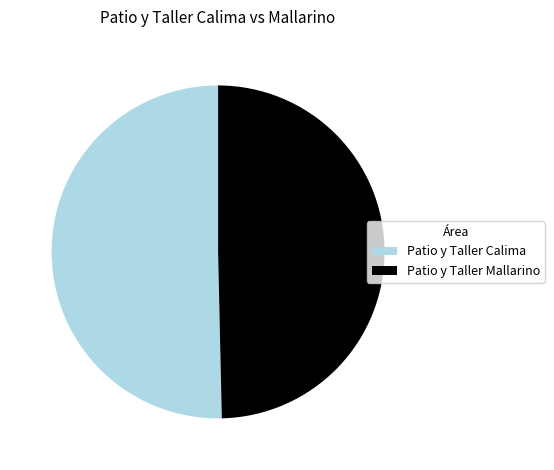

Is it true that Patio y Taller Calima is 50% of the pie?

True